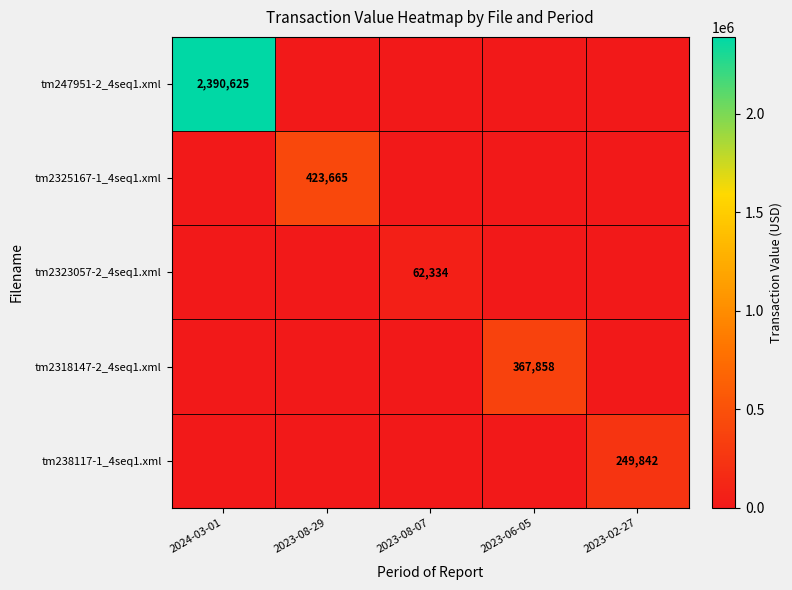

The tm247951-2_4seq1.xml series shows 2390625 at 2024-03-01. True or false?

True